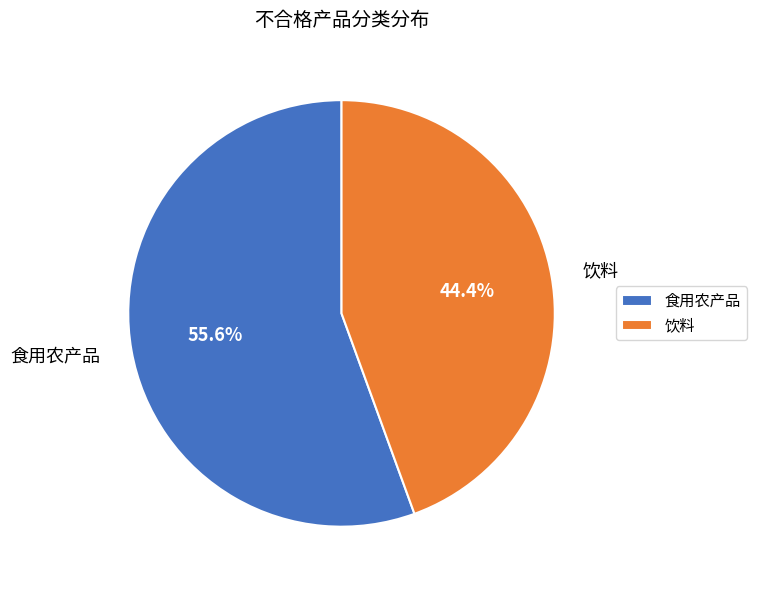

What portion of the pie excludes 食用农产品?

44.4%